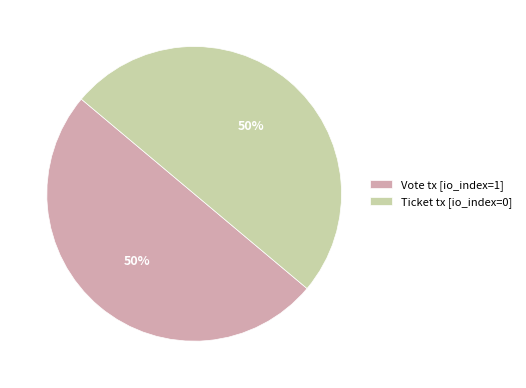

To the nearest percent, what is the average slice percentage?

50%